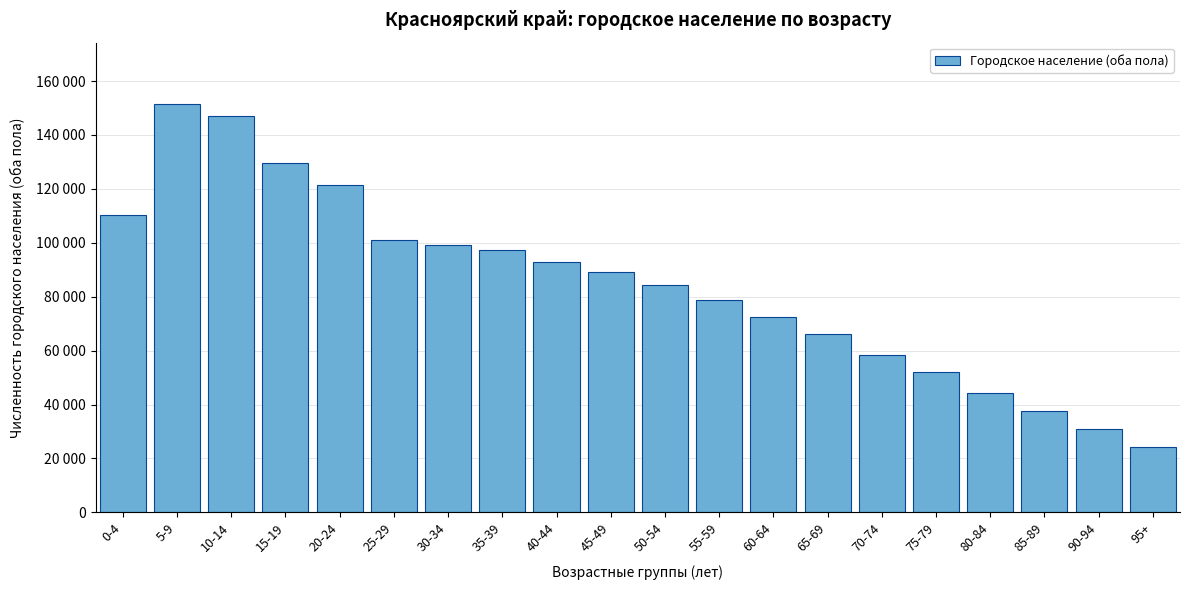

Does the chart contain any negative values?

No